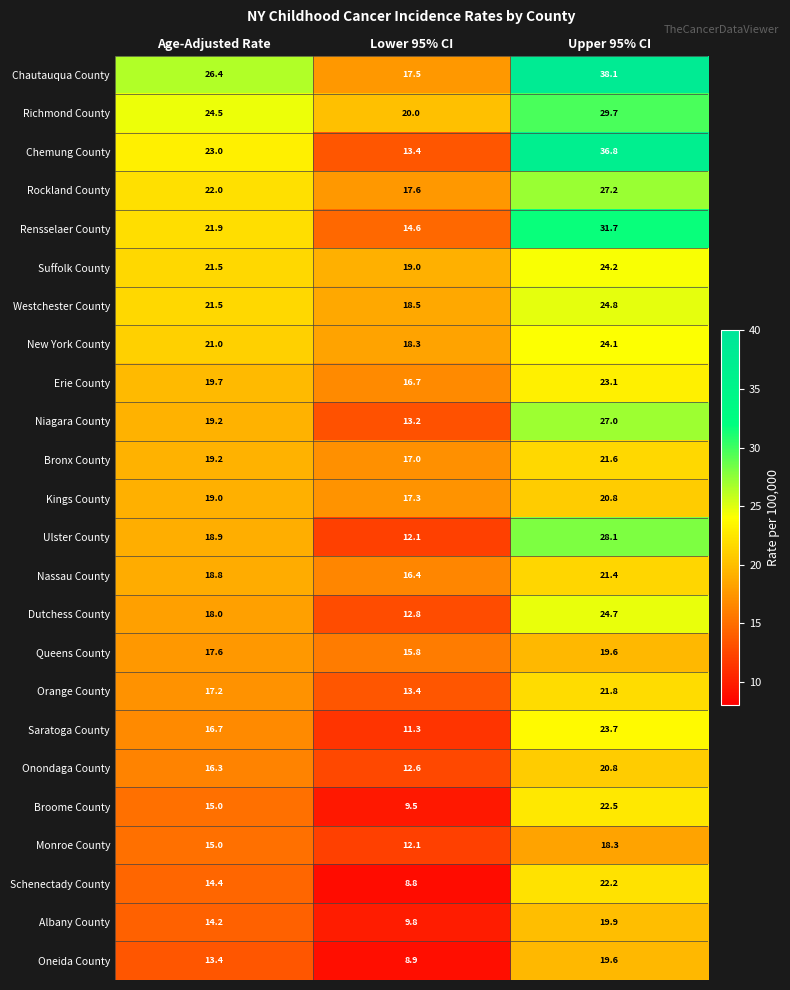

What is the average value of the Erie County series?

19.8